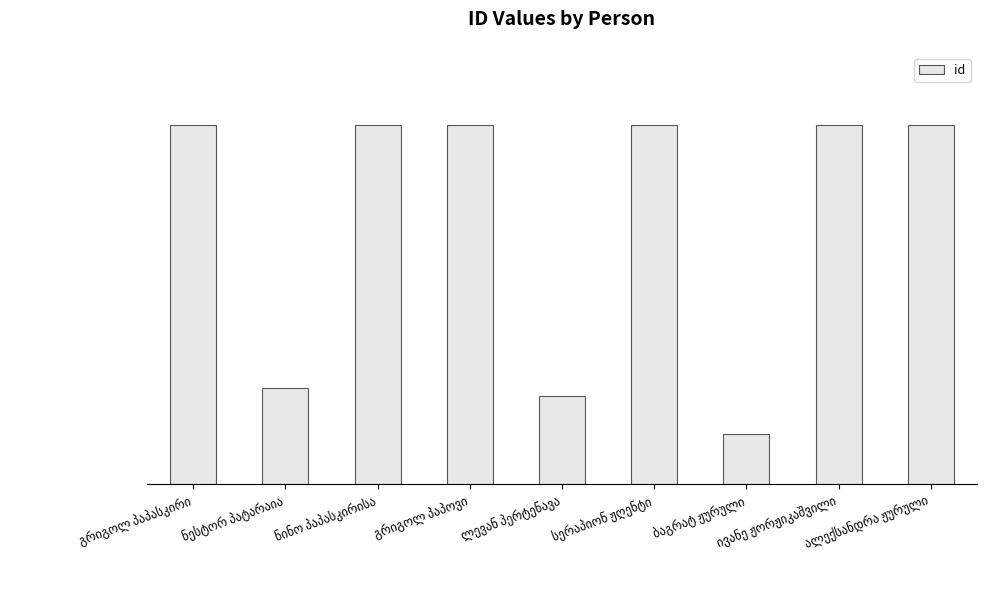

Are the bars horizontal?

No